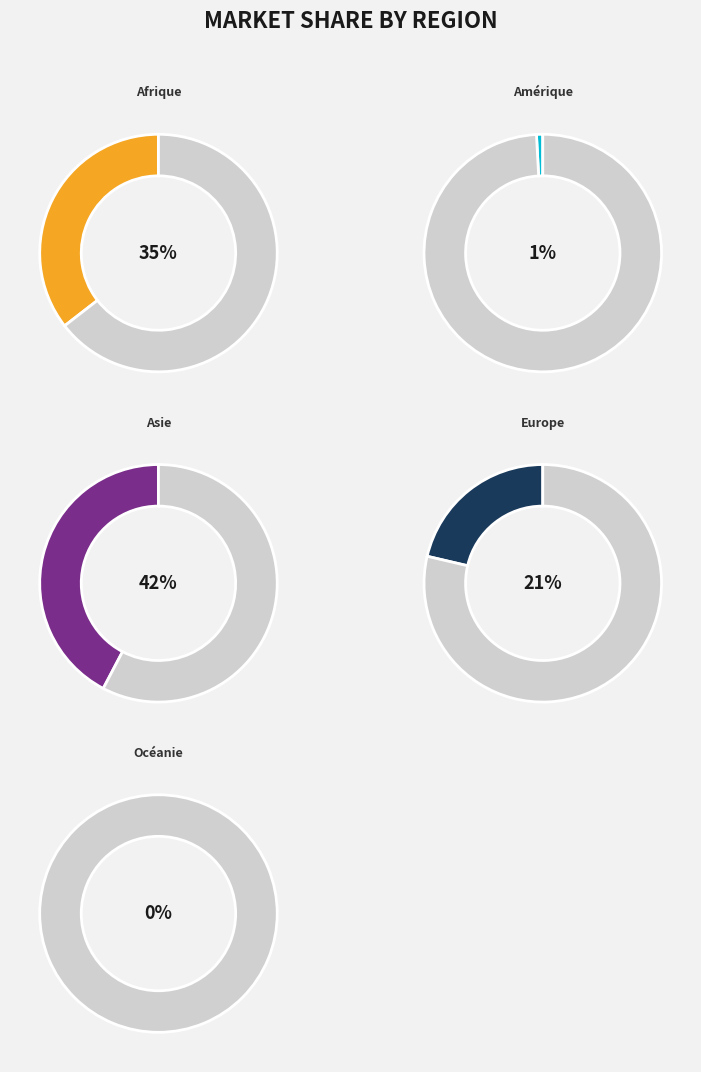

What is the smallest slice in the pie chart?

Océanie